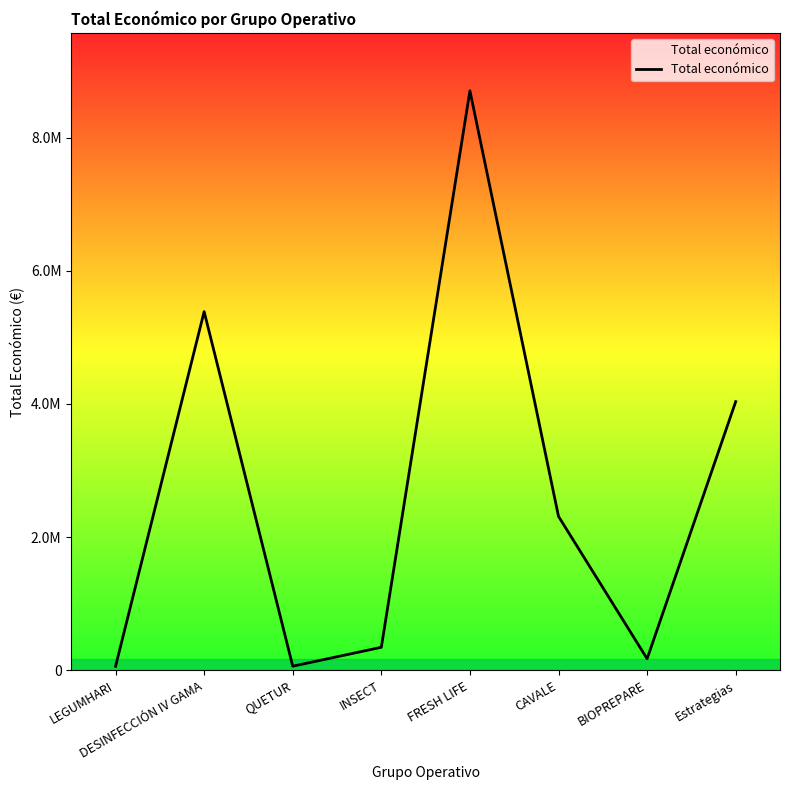

Is this an area chart (filled region under the line)?

Yes